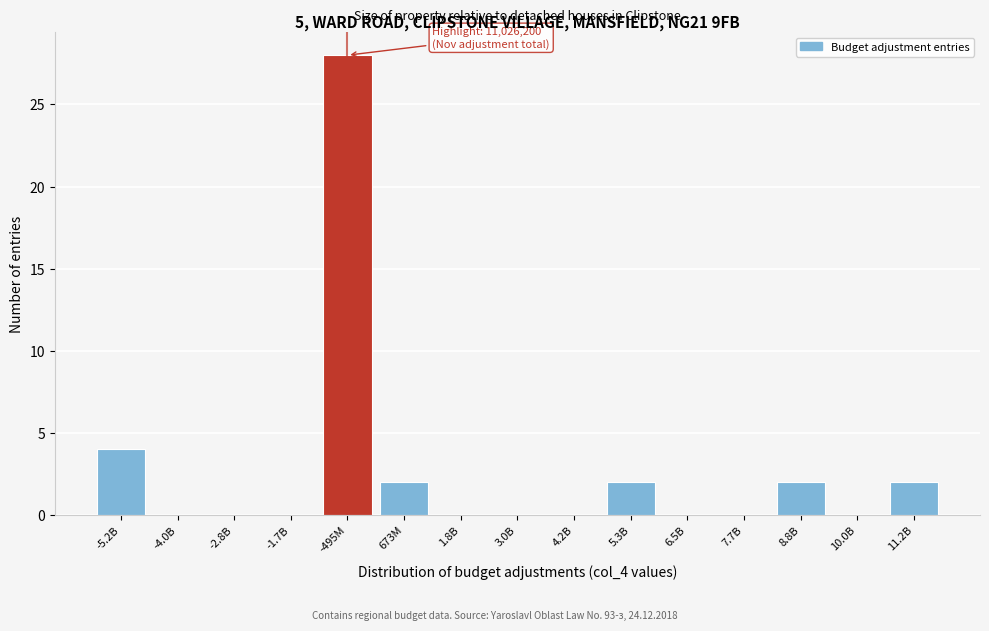

Reading left to right, list all the values displayed in this chart.

-5.2B=4	-4.0B=0	-2.8B=0	-1.7B=0	-495M=28	673M=2	1.8B=0	3.0B=0	4.2B=0	5.3B=2	6.5B=0	7.7B=0	8.8B=2	10.0B=0	11.2B=2